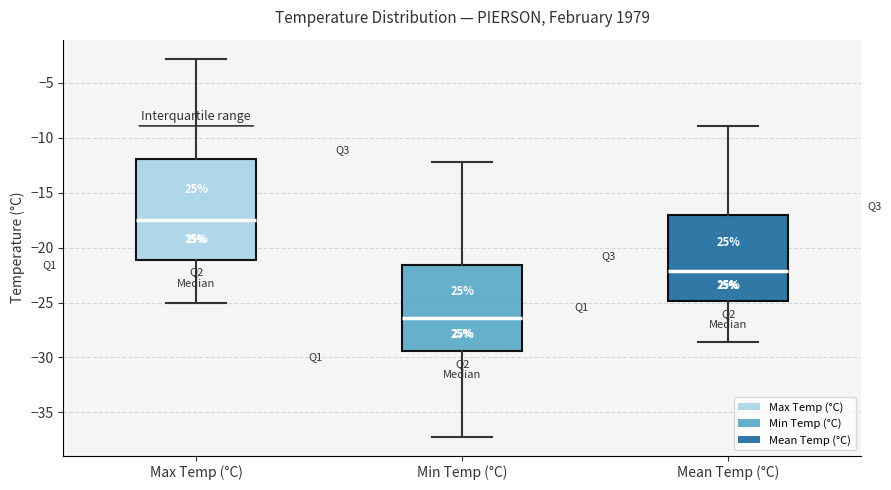

Reading left to right, read every box against the y-axis: the position of its median line, the range the box covers, and the ends of its whiskers. The values are not printed on the chart, so give them approximately, as read against the axis.

Max Temp (°C): median -17.5, box -21.0 to -12.0, whiskers -25.0 to -3.0
Min Temp (°C): median -26.5, box -29.5 to -21.5, whiskers -37.0 to -12.0
Mean Temp (°C): median -22.0, box -25.0 to -17.0, whiskers -28.5 to -9.0